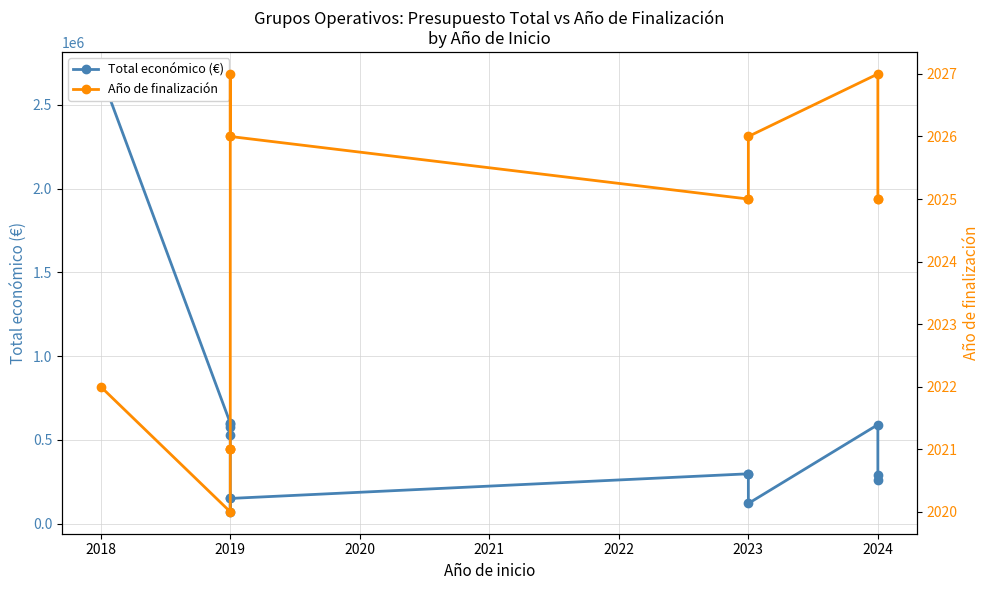

Reading right to left, what are all the values shown in this chart?

Total económico (€): 257770	288442	590712	120000	295565	297186	150000	70000	150000	527902	577576	593991	599962	2685474
Año de finalización: 2025	2025	2027	2026	2025	2025	2026	2026	2027	2021	2021	2021	2020	2022